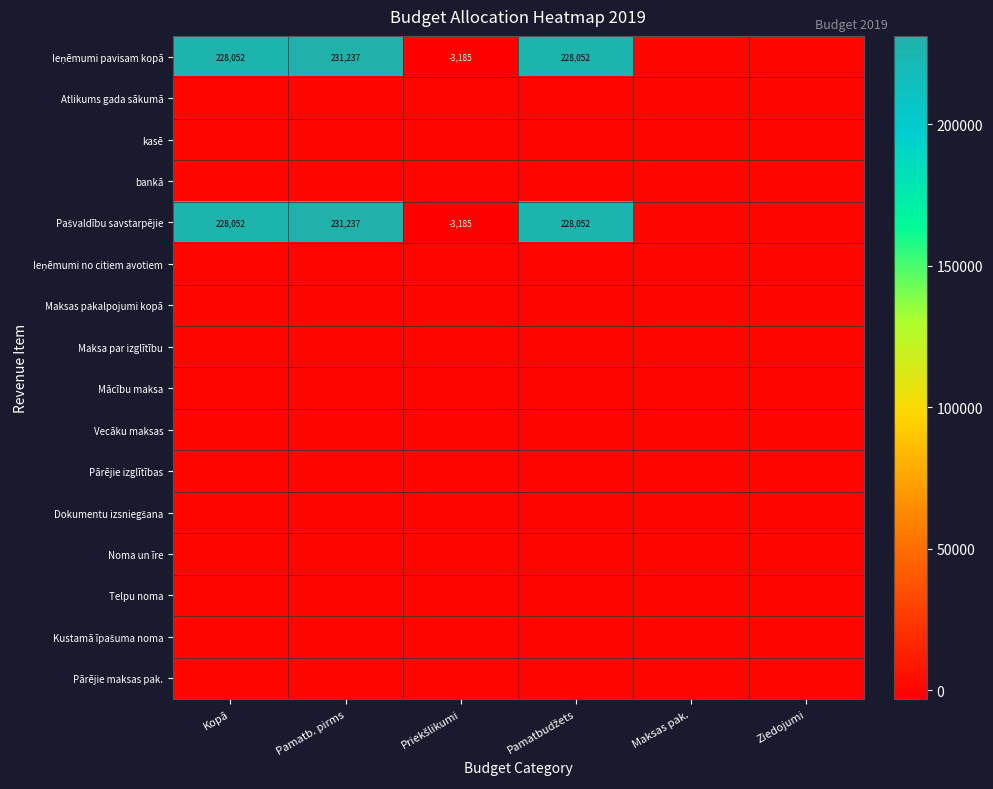

List the series in order of their peak value, lowest first.

Atlikums gada sākumā, kasē, bankā, Ieņēmumi no citiem avotiem, Maksas pakalpojumi kopā, Maksa par izglītību, Mācību maksa, Vecāku maksas, Pārējie izglītības, Dokumentu izsniegšana, Noma un īre, Telpu noma, Kustamā īpašuma noma, Pārējie maksas pak., Ieņēmumi pavisam kopā, Pašvaldību savstarpējie